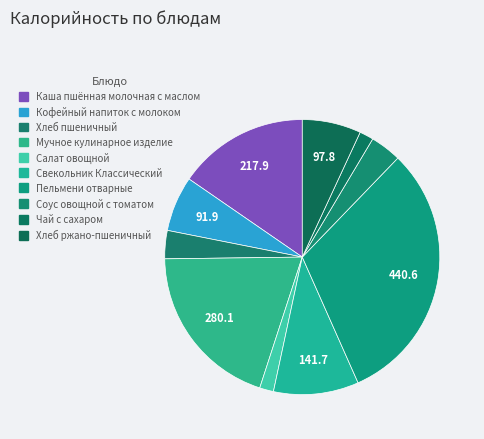

The Пельмени отварные slice represents 26% of the pie. True or false?

False